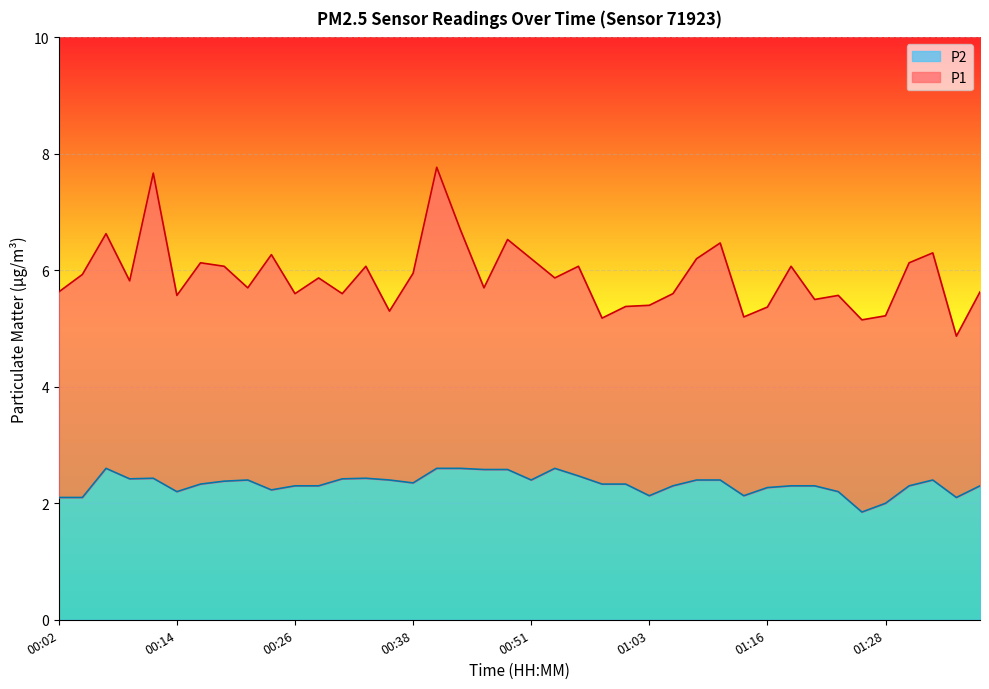

Reading right to left, list all the values displayed in this chart.

P1: 5.6	4.9	6.3	6.1	5.2	5.2	5.6	5.5	6.1	5.4	5.2	6.5	6.2	5.6	5.4	5.4	5.2	6.1	5.9	6.2	6.5	5.7	6.7	7.8	6.0	5.3	6.1	5.6	5.9	5.6	6.3	5.7	6.1	6.1	5.6	7.7	5.8	6.6	5.9	5.6
P2: 2.3	2.1	2.4	2.3	2.0	1.9	2.2	2.3	2.3	2.3	2.1	2.4	2.4	2.3	2.1	2.3	2.3	2.5	2.6	2.4	2.6	2.6	2.6	2.6	2.4	2.4	2.4	2.4	2.3	2.3	2.2	2.4	2.4	2.3	2.2	2.4	2.4	2.6	2.1	2.1